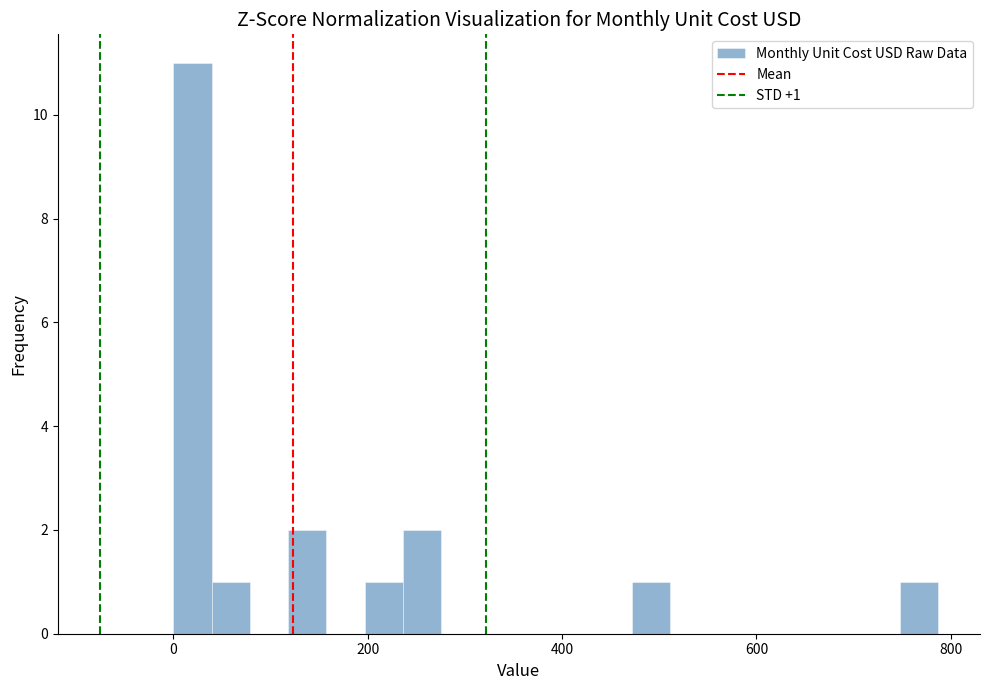

Read against the x-axis, roughly where is the centre of the tallest bar?

20